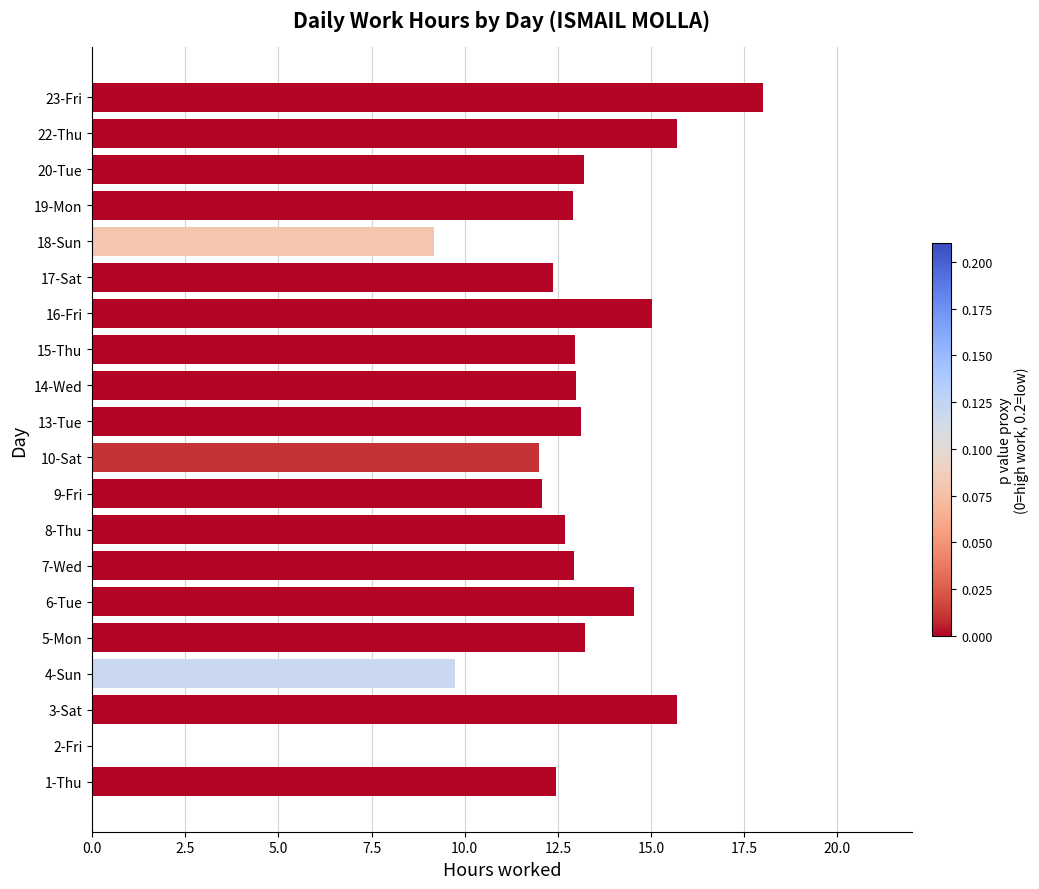

Is it true that the value at 15-Thu is 12.9?

True